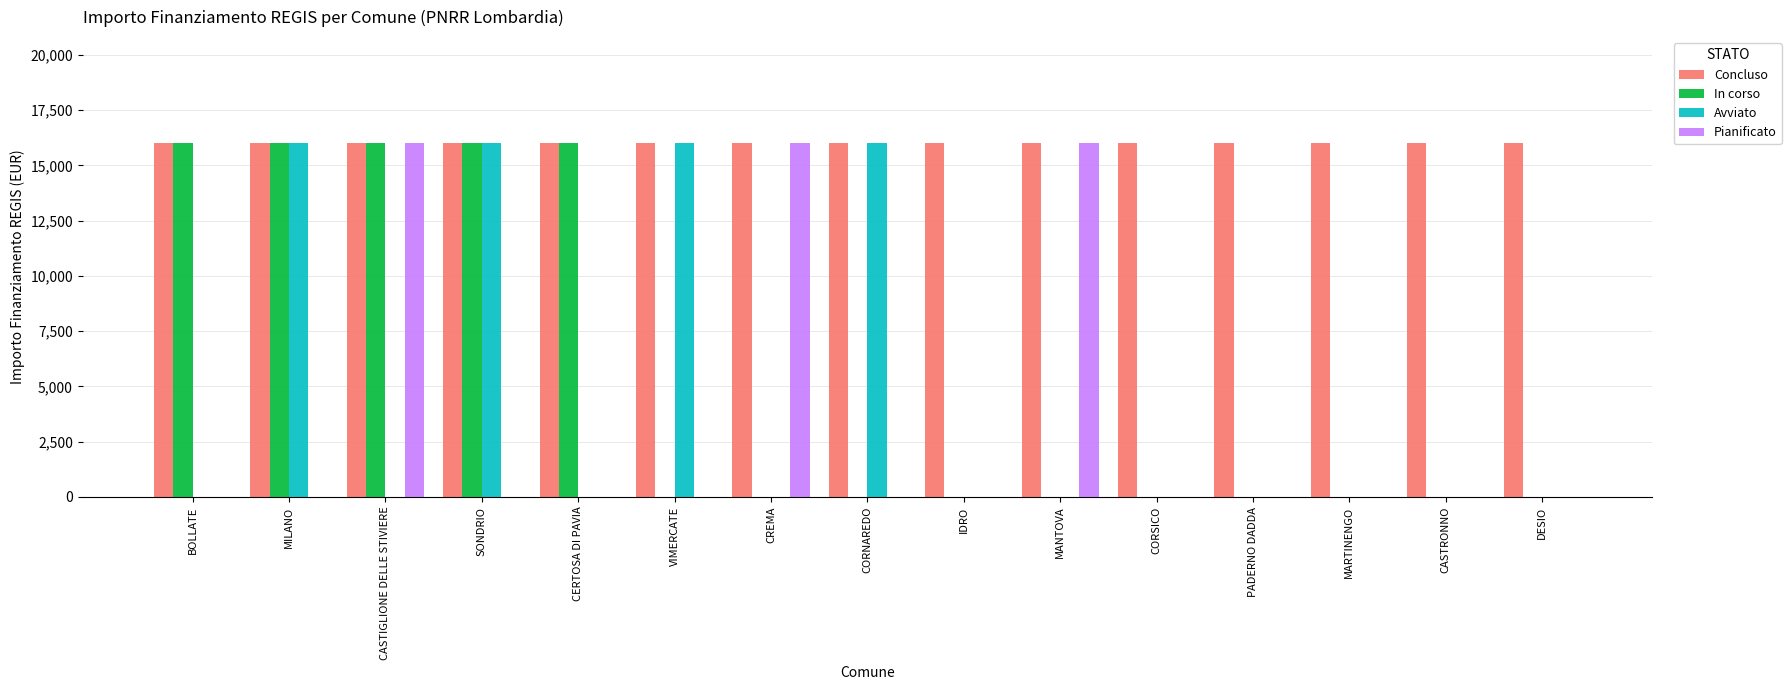

Reading left to right, transcribe all the data shown in this chart.

Concluso: 16000	16000	16000	16000	16000	16000	16000	16000	16000	16000	16000	16000	16000	16000	16000
In corso: 16000	16000	16000	16000	16000	0	0	0	0	0	0	0	0	0	0
Avviato: 0	16000	0	16000	0	16000	0	16000	0	0	0	0	0	0	0
Pianificato: 0	0	16000	0	0	0	16000	0	0	16000	0	0	0	0	0